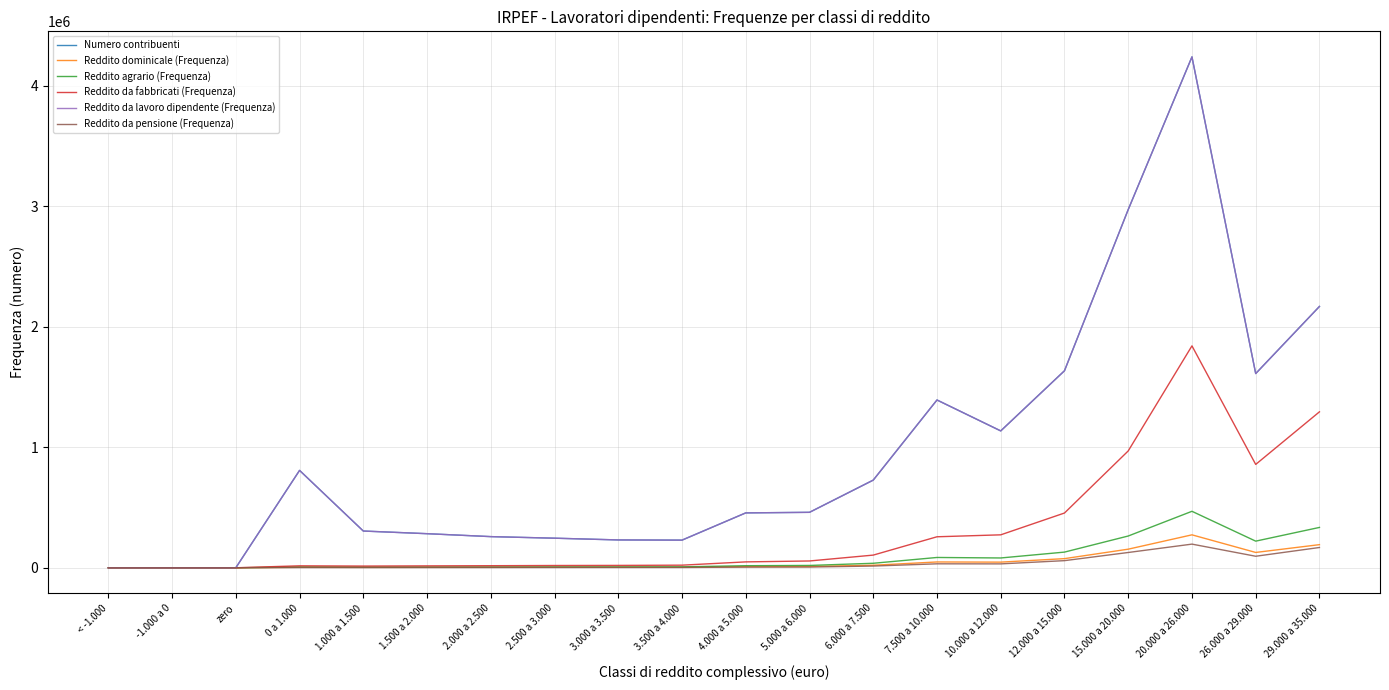

What is the maximum value for Numero contribuenti?

4240587